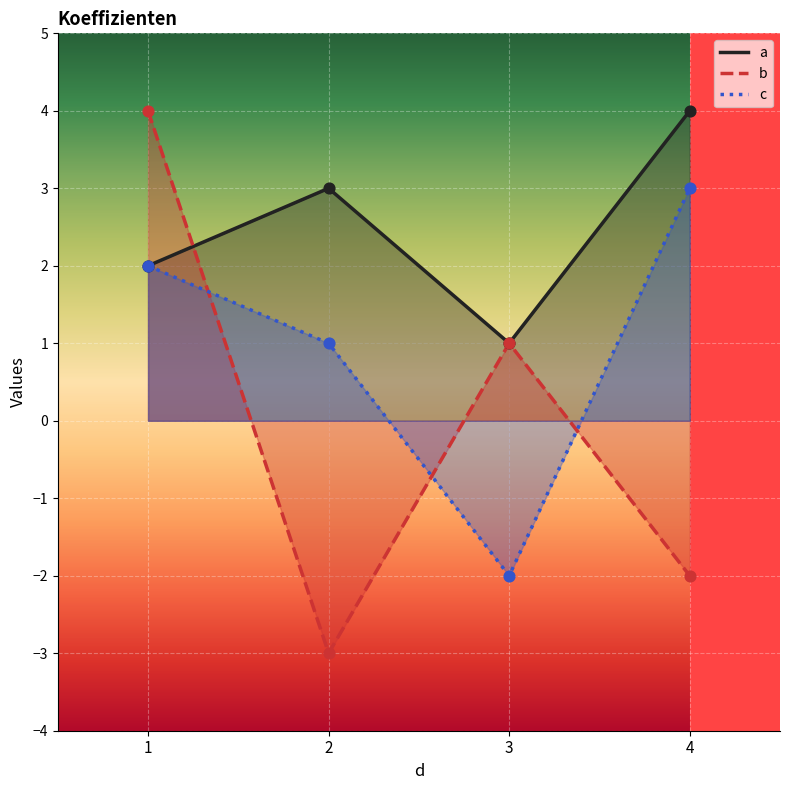

Is the value of b at 2 greater than the value of c at 4?

No